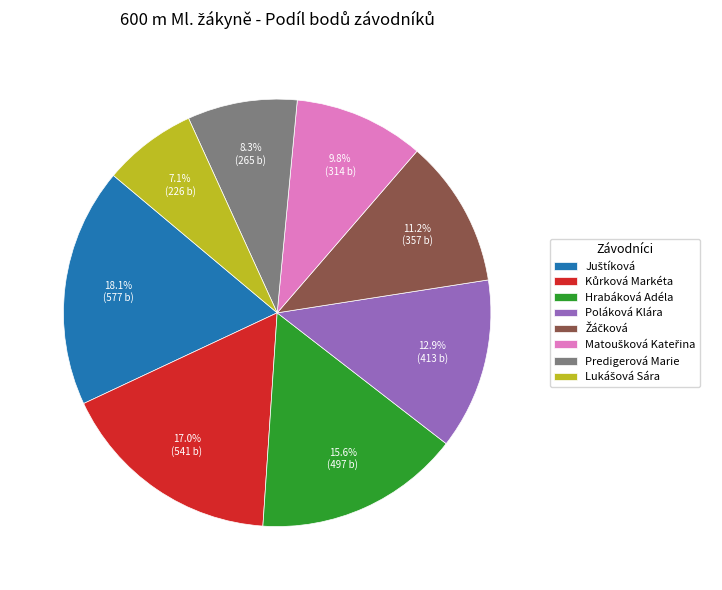

Is there a majority slice in this chart?

No